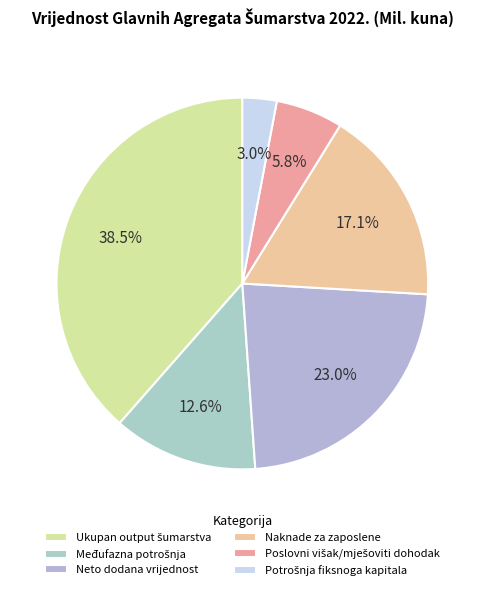

To the nearest percent, what is the average slice percentage?

17%